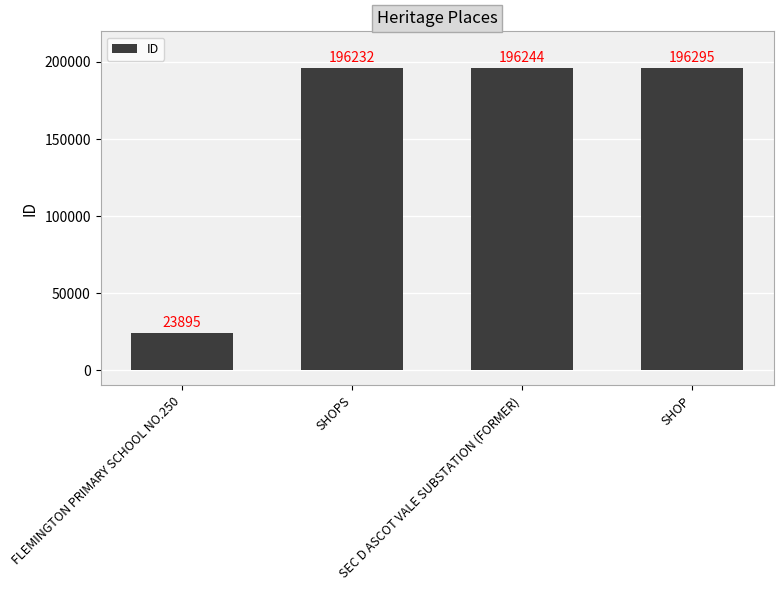

What position from the left is SEC D ASCOT VALE SUBSTATION (FORMER)?

3